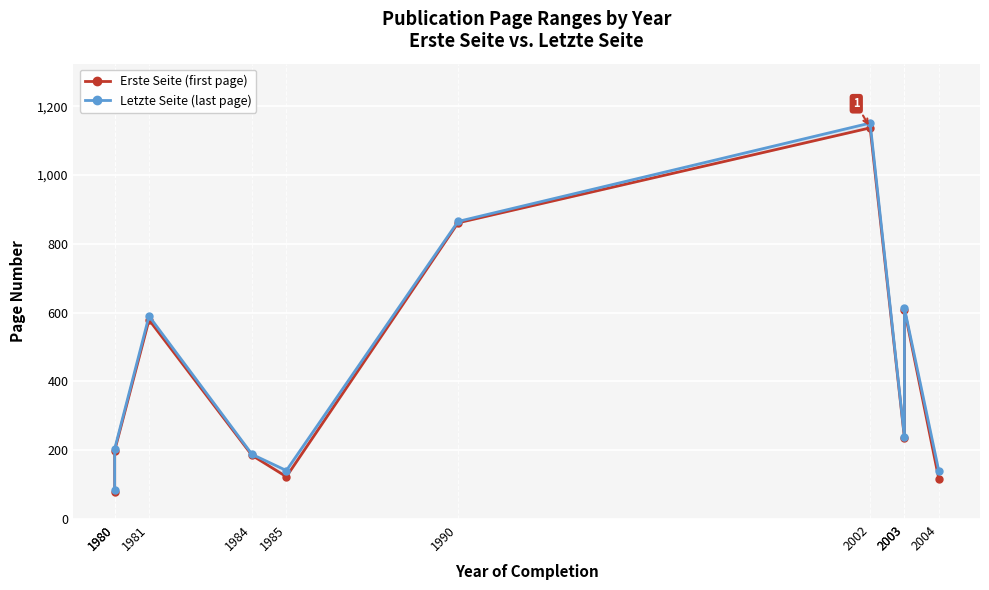

List the series in order of their overall mean, highest first.

Letzte Seite (last page), Erste Seite (first page)